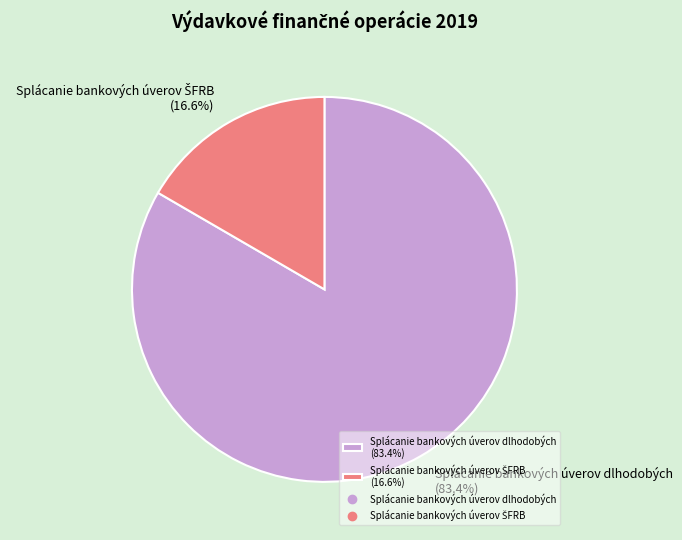

What percentage is NOT represented by Splácanie bankových úverov dlhodobých (83.4%)?

16.6%